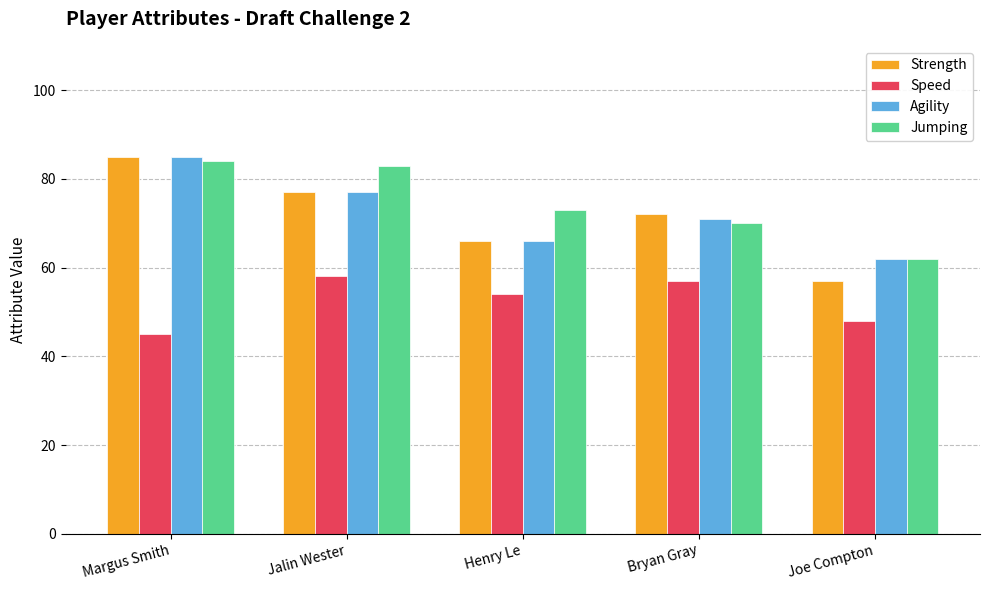

Which label corresponds to the largest value in the chart?

Margus Smith